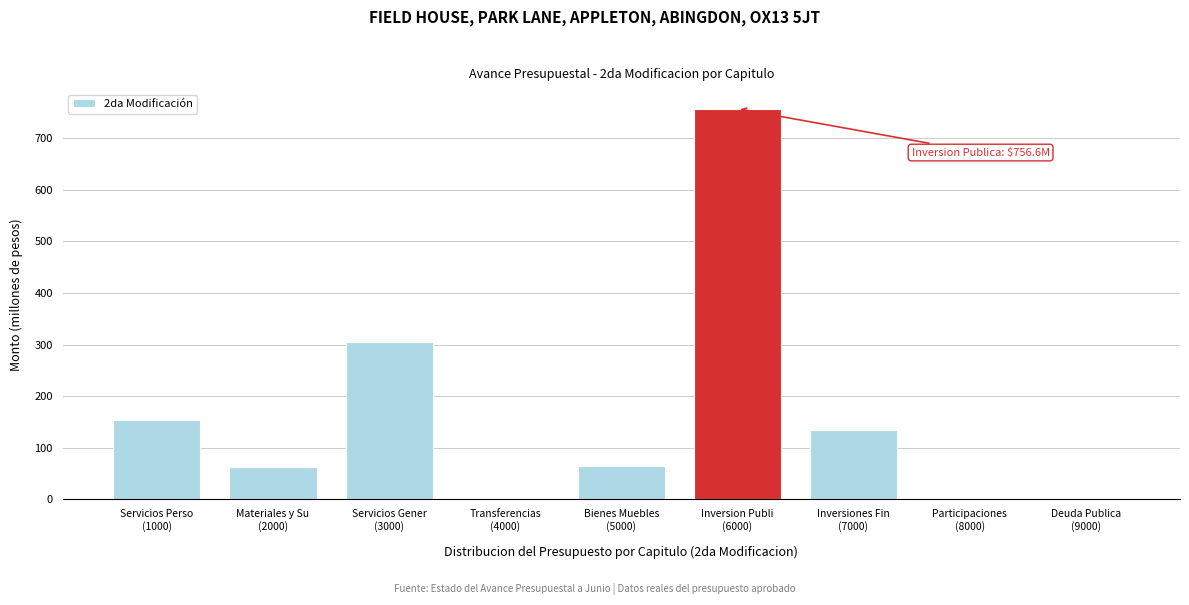

What is the sum of all values?

1479.7